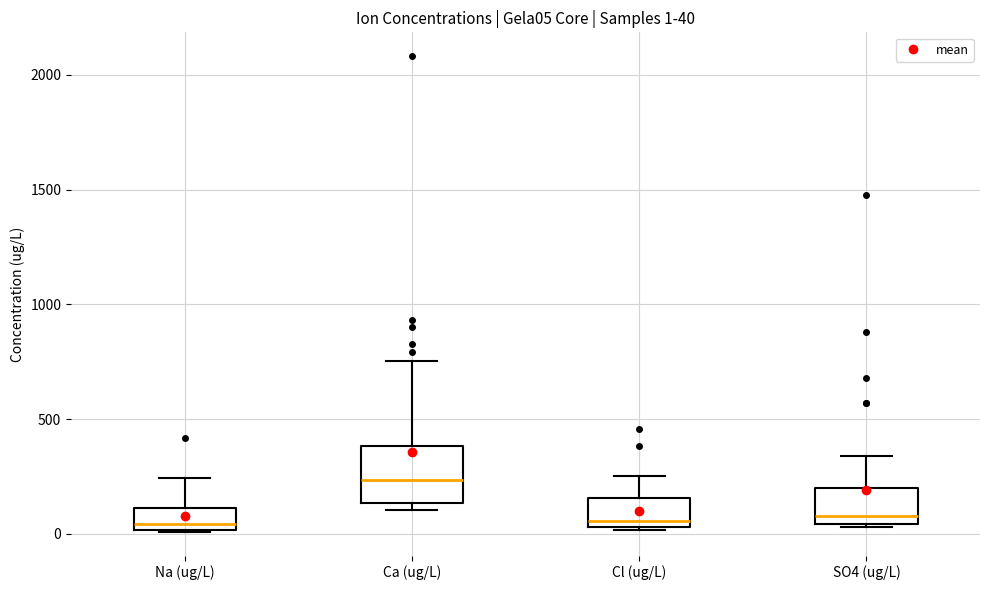

Comparing the boxes themselves (not the whiskers), which one is the tallest?

Ca (ug/L)